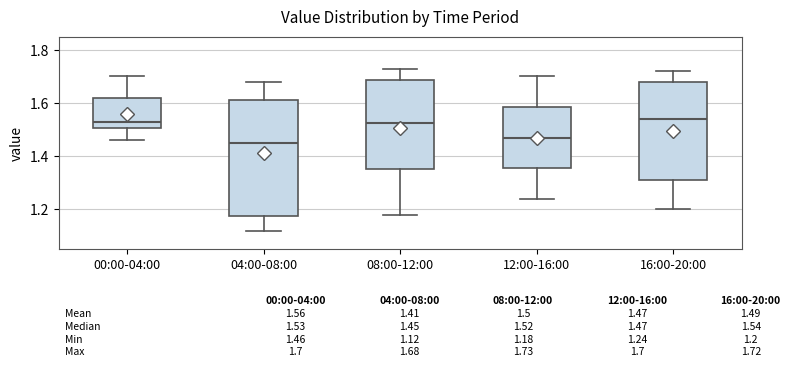

Comparing the boxes themselves (not the whiskers), which one is the tallest?

04:00-08:00